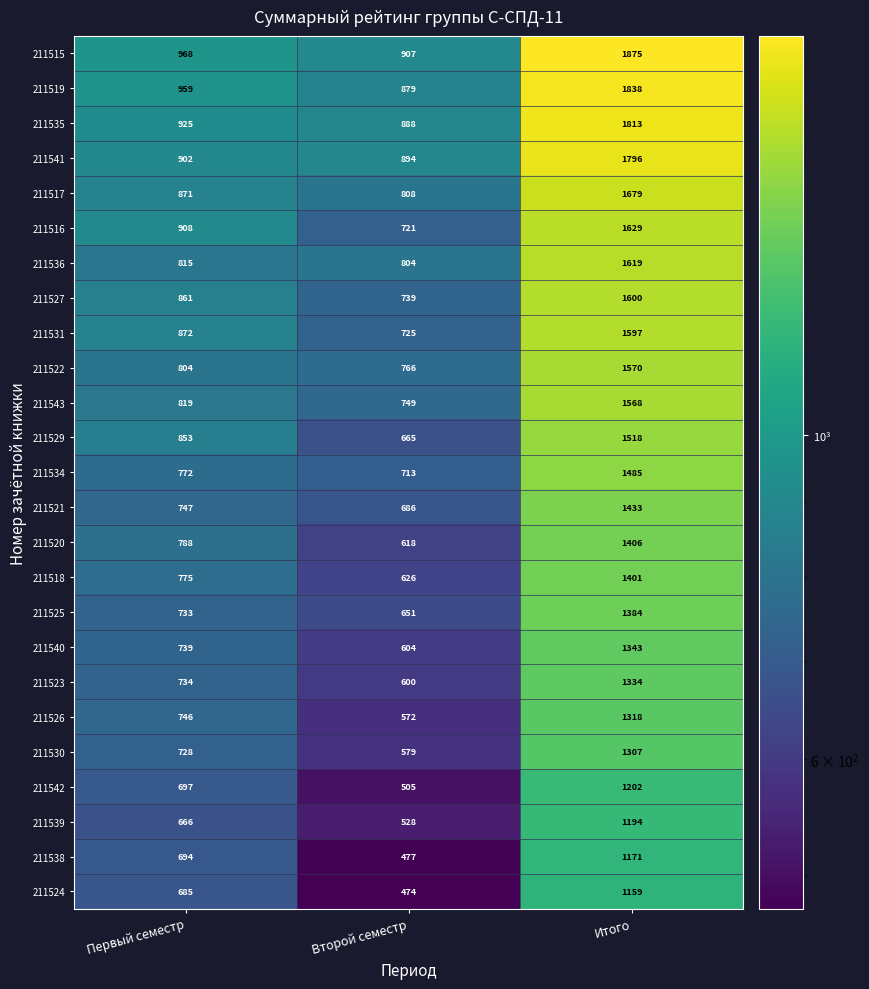

What is the greatest value displayed?

1875